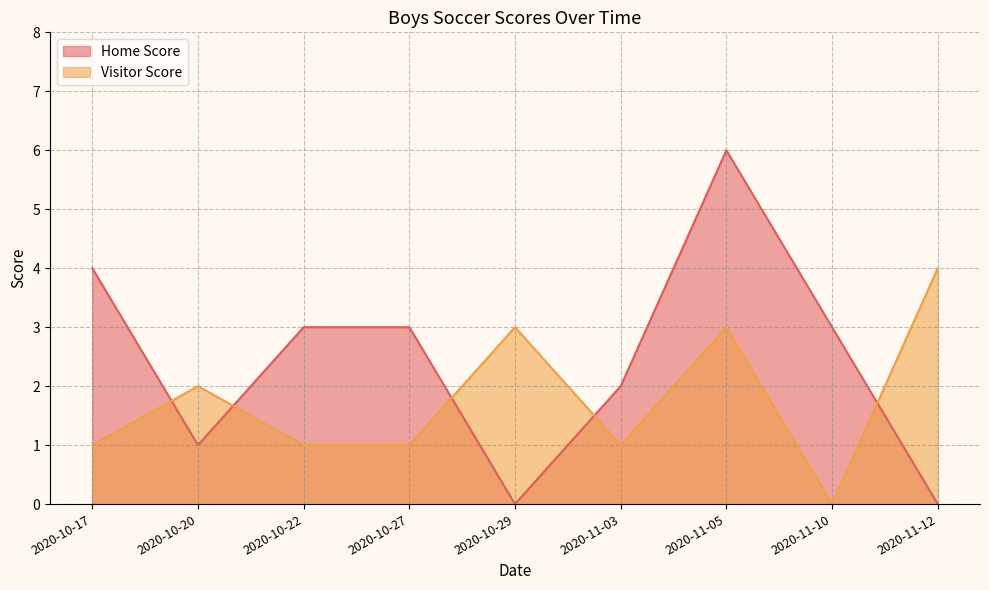

Which series changed the most between 2020-10-22 and 2020-11-10?

Visitor Score